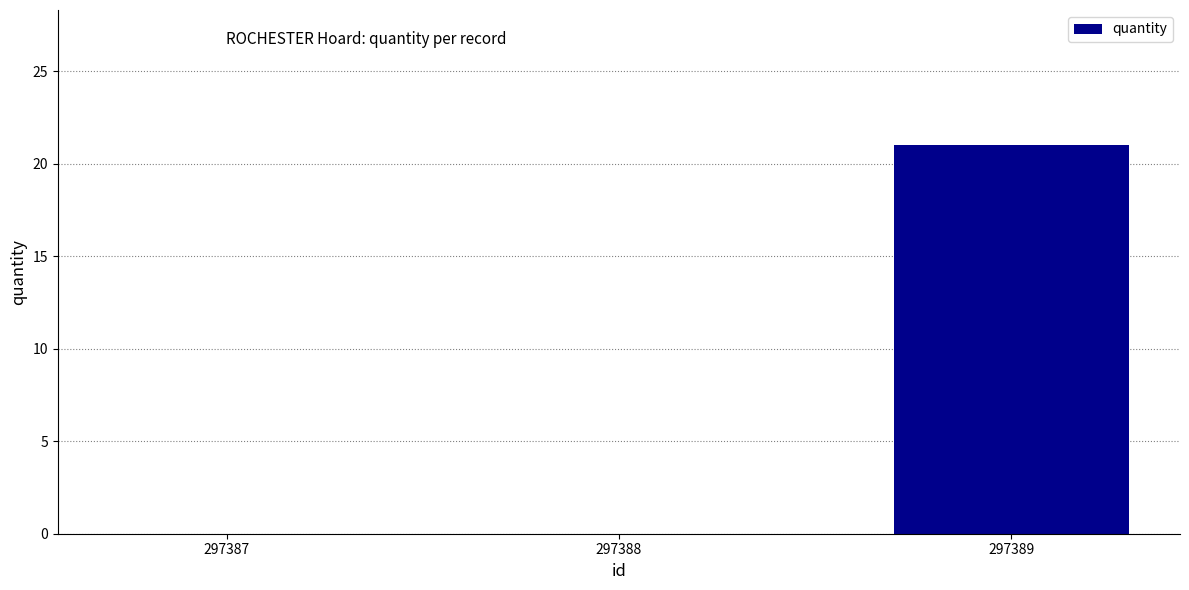

Is it true that the value at 297387 is 0?

True